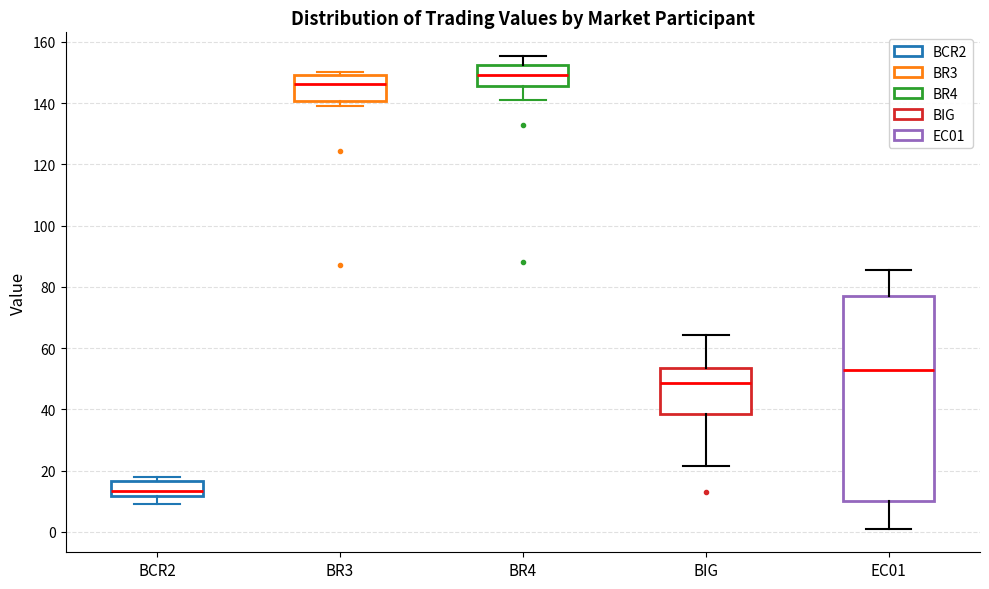

Comparing the boxes themselves (not the whiskers), which one is the tallest?

EC01